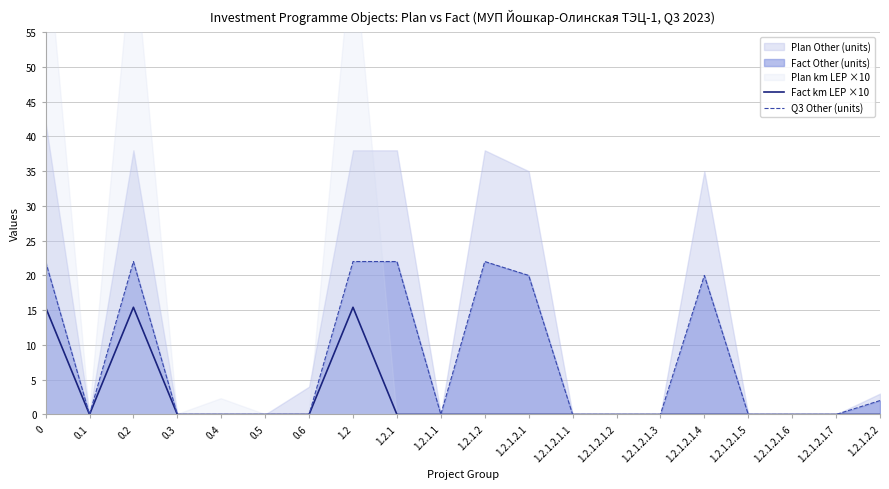

True or false: Q3 Other (units) and Fact km LEP ×10 cross at least once.

False